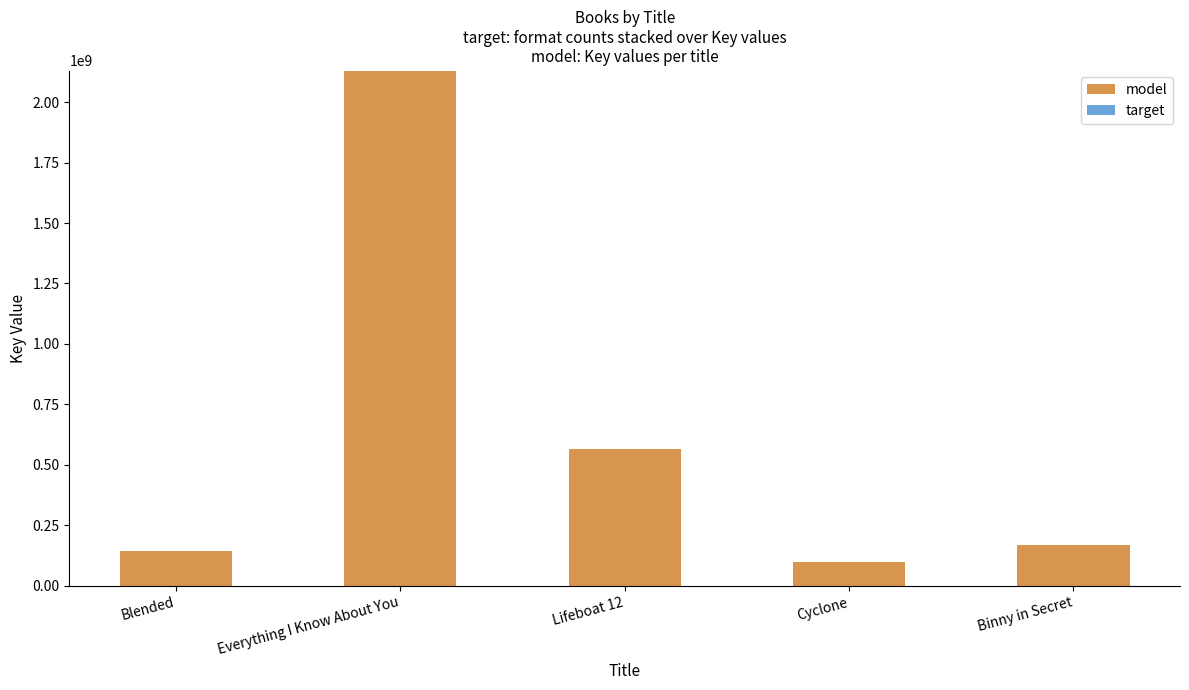

The value of model at Binny in Secret is 168523807. True or false?

True